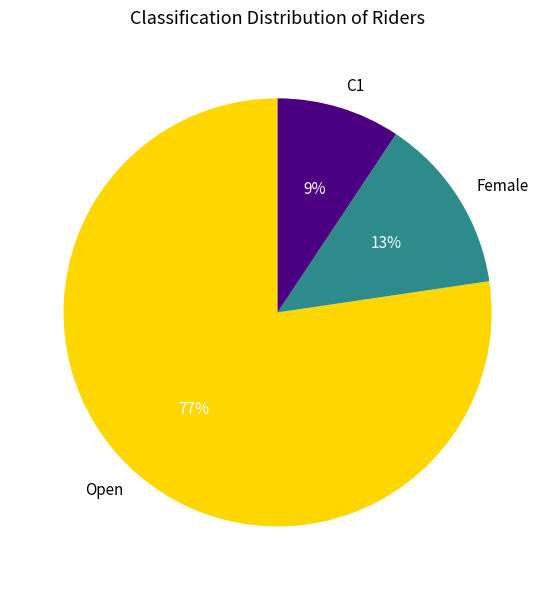

Is there a majority slice in this chart?

Yes